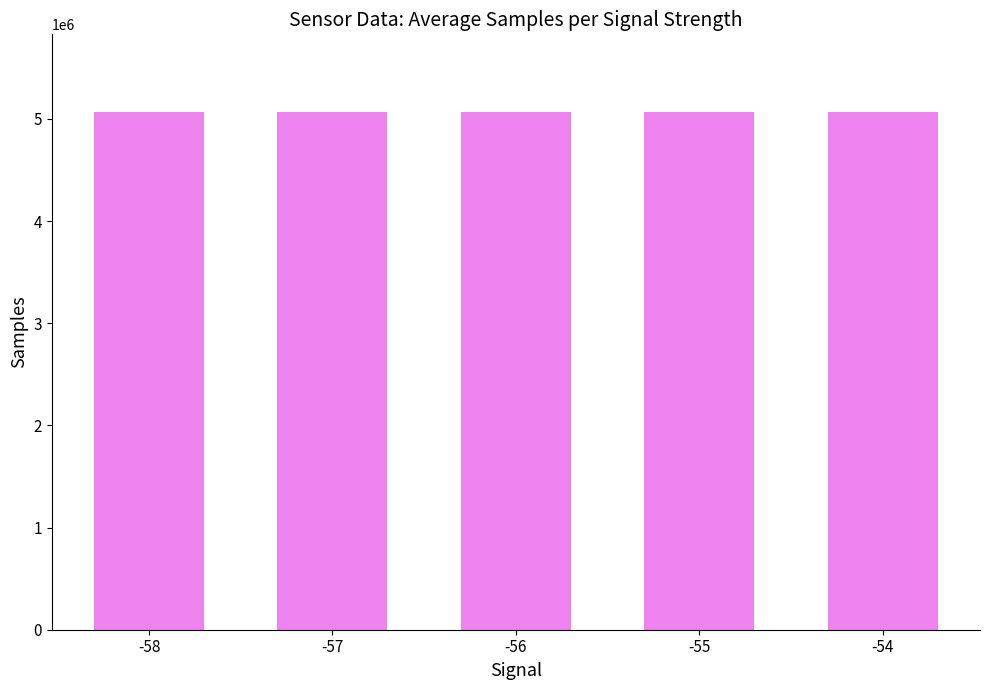

The chart shows a value of 3218154.4 at -57. True or false?

False